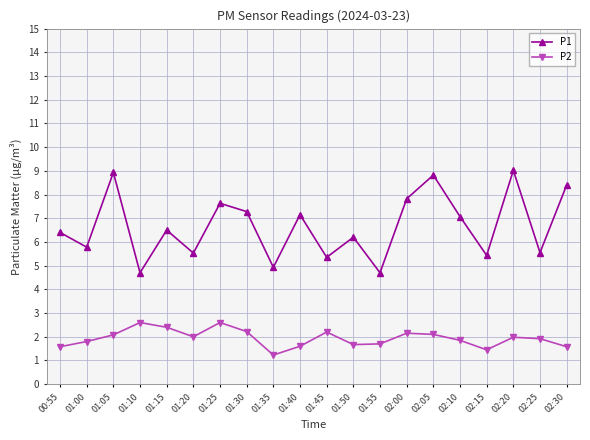

What are all the series names shown in the legend?

P1, P2